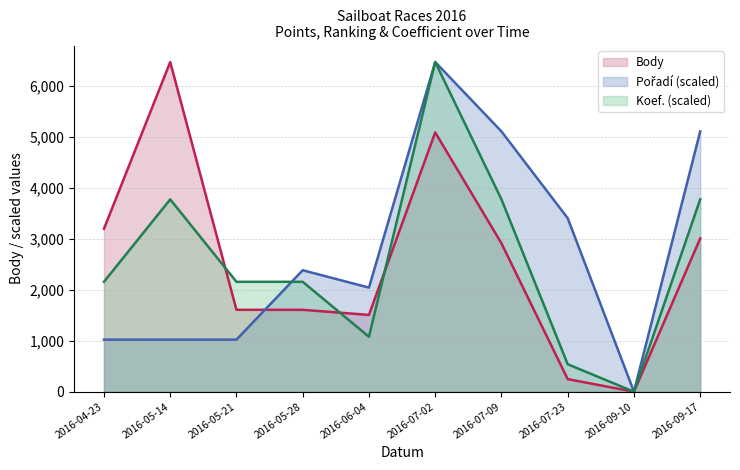

At which label is the value closest to 3237?

2016-04-23